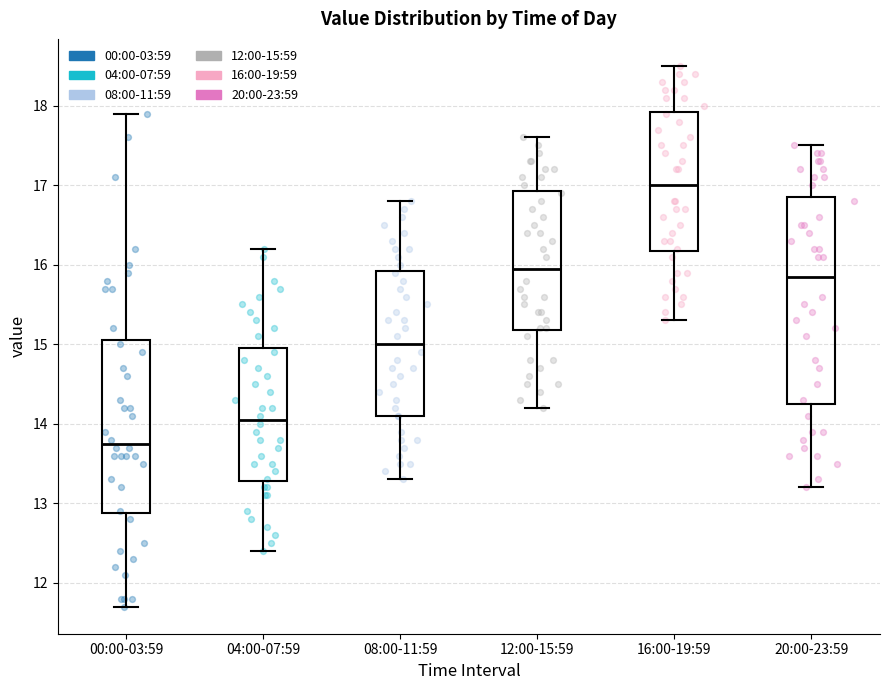

Reading left to right, read every box against the y-axis: the position of its median line, the range the box covers, and the ends of its whiskers. The values are not printed on the chart, so give them approximately, as read against the axis.

00:00-03:59: median 13.8, box 12.9 to 15.1, whiskers 11.7 to 17.9
04:00-07:59: median 14.1, box 13.3 to 15.0, whiskers 12.4 to 16.2
08:00-11:59: median 15.0, box 14.1 to 15.9, whiskers 13.3 to 16.8
12:00-15:59: median 16.0, box 15.2 to 16.9, whiskers 14.2 to 17.6
16:00-19:59: median 17.0, box 16.2 to 17.9, whiskers 15.3 to 18.5
20:00-23:59: median 15.9, box 14.3 to 16.9, whiskers 13.2 to 17.5